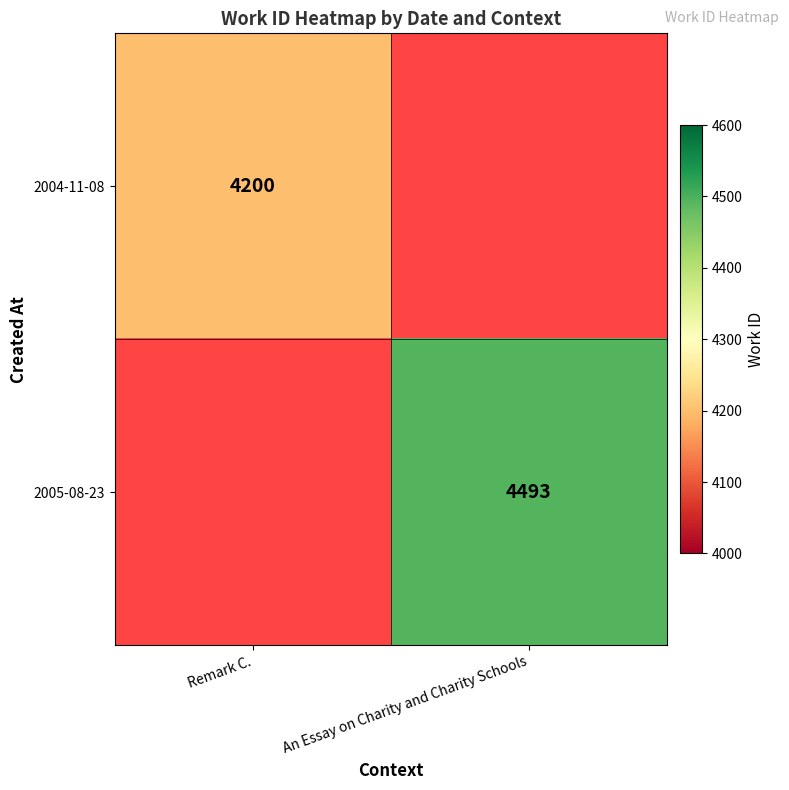

Is it true that 2005-08-23 equals 7592 at An Essay on Charity and Charity Schools?

False